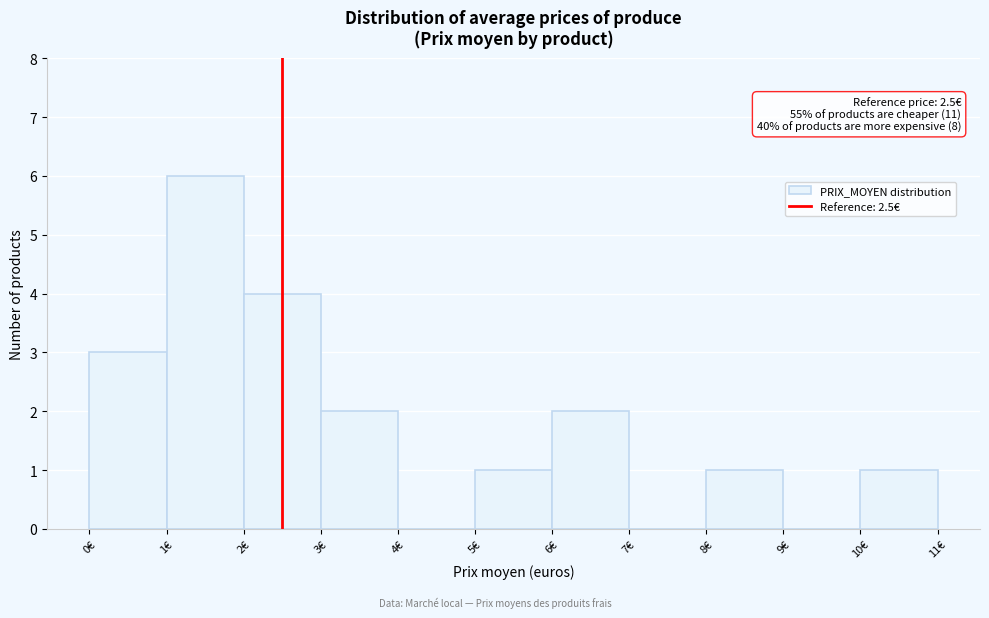

Which range on the x-axis has the tallest bar?

1 to 2